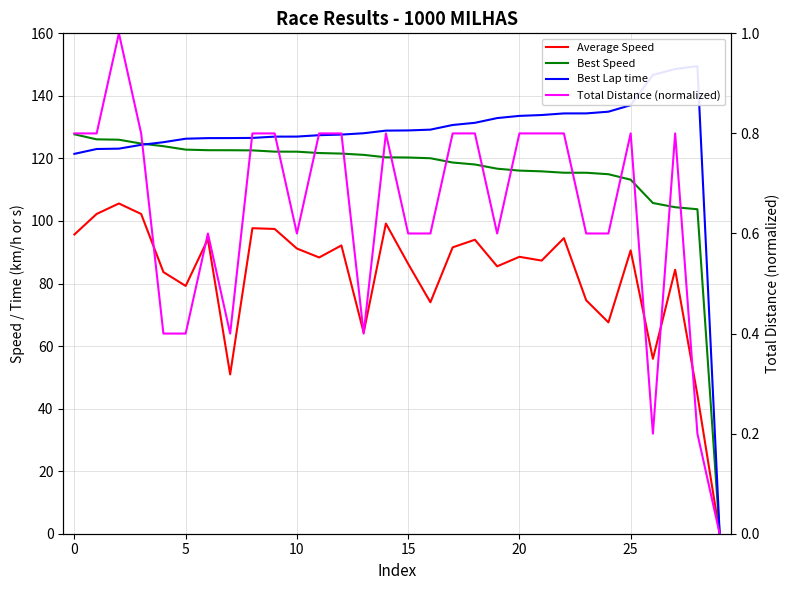

What is the difference between the maximum and second lowest values in the Best Lap time series?

28.0